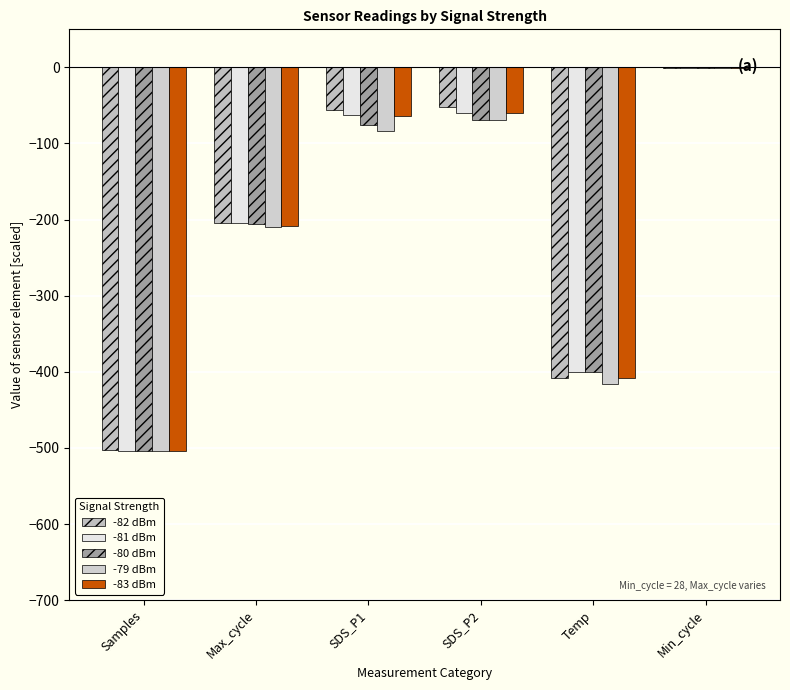

Reading right to left, transcribe all the data shown in this chart.

Signal -82: Min_cycle=-0.3	Temp=-408.0	SDS_P2=-52.6	SDS_P1=-55.4	Max_cycle=-205.1	Samples=-502.6
Signal -81: Min_cycle=-0.3	Temp=-400.0	SDS_P2=-60.0	SDS_P1=-62.6	Max_cycle=-204.5	Samples=-503.9
Signal -80: Min_cycle=-0.3	Temp=-400.0	SDS_P2=-69.4	SDS_P1=-75.4	Max_cycle=-205.2	Samples=-503.6
Signal -79: Min_cycle=-0.3	Temp=-416.0	SDS_P2=-68.6	SDS_P1=-84.0	Max_cycle=-209.5	Samples=-504.1
Signal -83: Min_cycle=-0.3	Temp=-408.0	SDS_P2=-60.0	SDS_P1=-64.0	Max_cycle=-208.5	Samples=-504.2